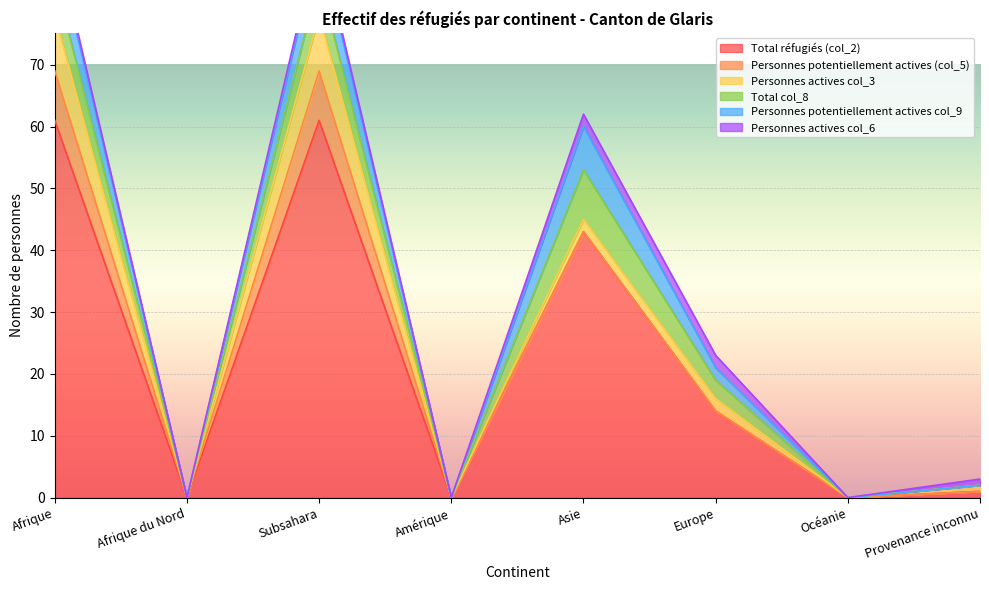

True or false: Personnes actives col_6 and Personnes potentiellement actives (col_5) intersect in this chart.

False